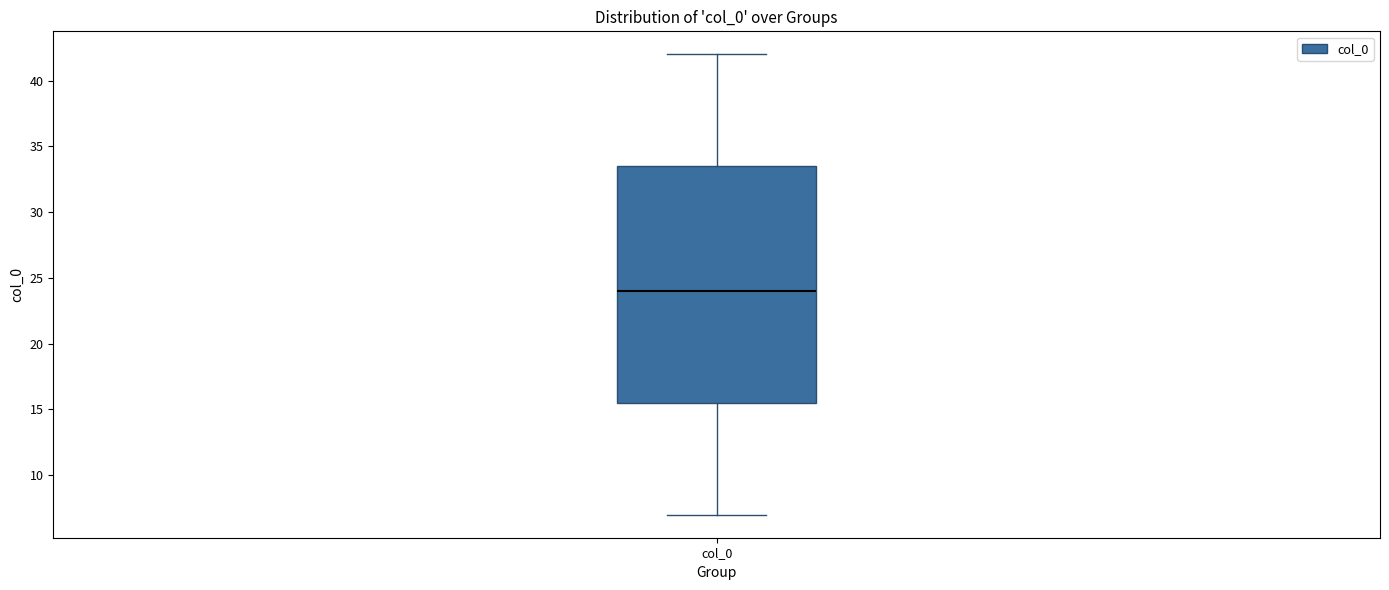

Read this box plot against the y-axis: the position of the median line, the range covered by the box, and the ends of both whiskers. The values are not printed on the chart, so give them approximately, as read against the axis.

median 24.0, box 15.5 to 33.5, whiskers 7.0 to 42.0